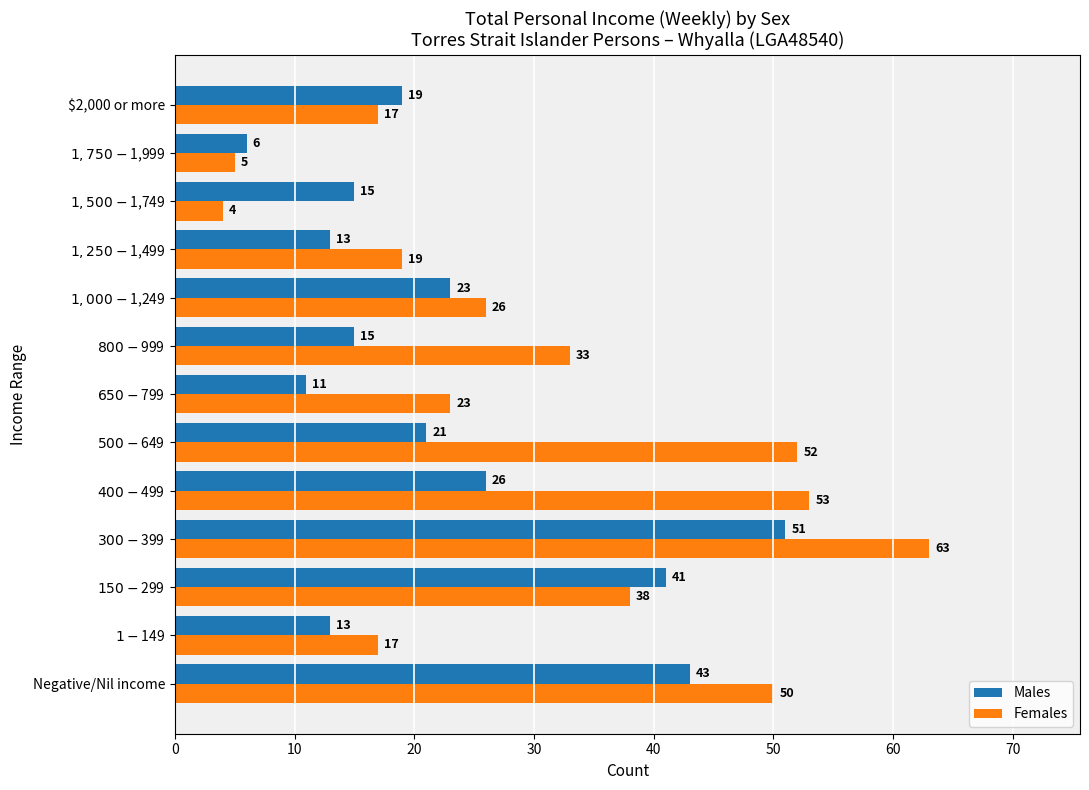

Which series has the largest range (max minus min)?

Females